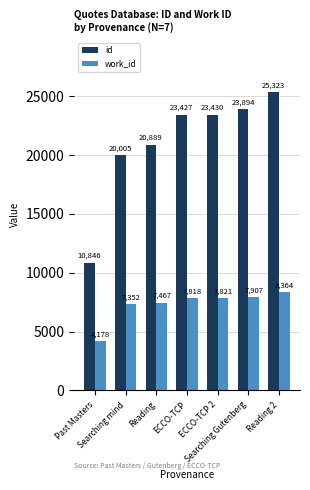

List the labels in order of work_id value, smallest first.

Past Masters, Searching mind, Reading, ECCO-TCP, ECCO-TCP 2, Searching Gutenberg, Reading 2